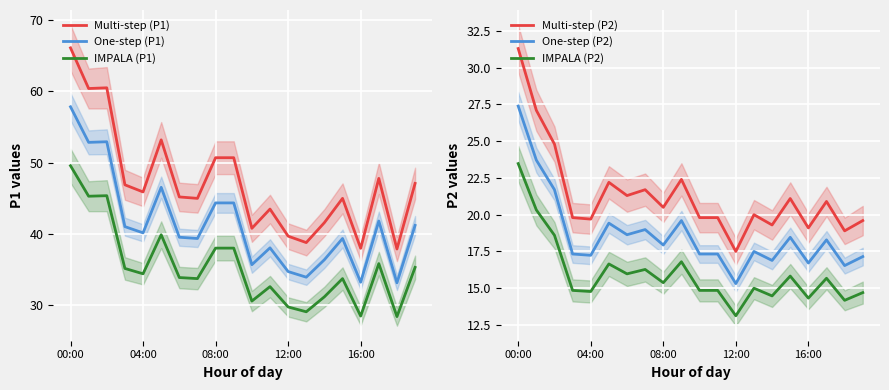

At which category is the sum across all series the highest?

00:00